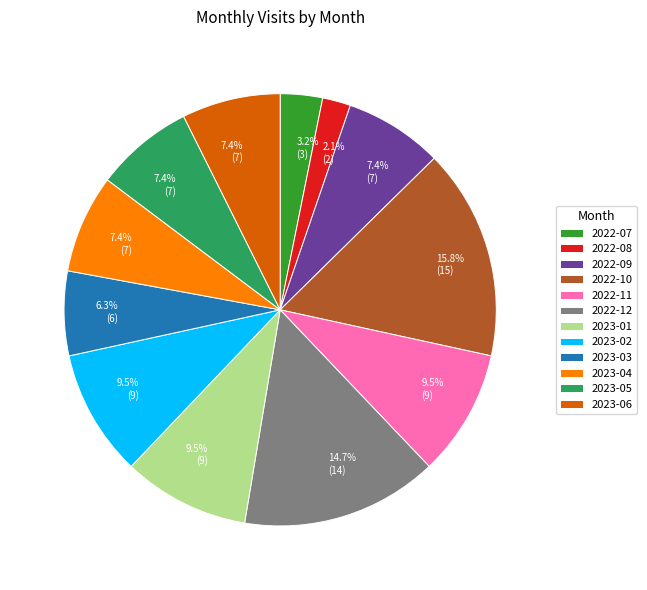

How much of the chart is everything except 2023-05?

92.6%